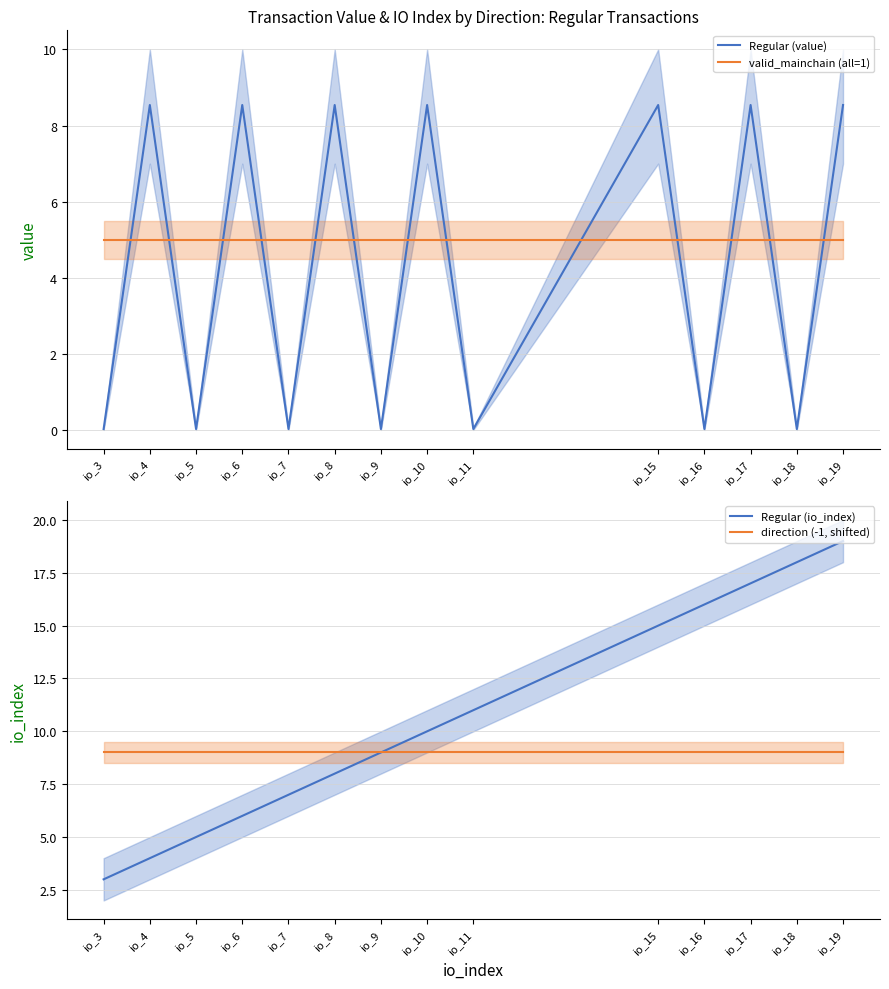

Which category has the highest value in the Regular (value) series?

io_4